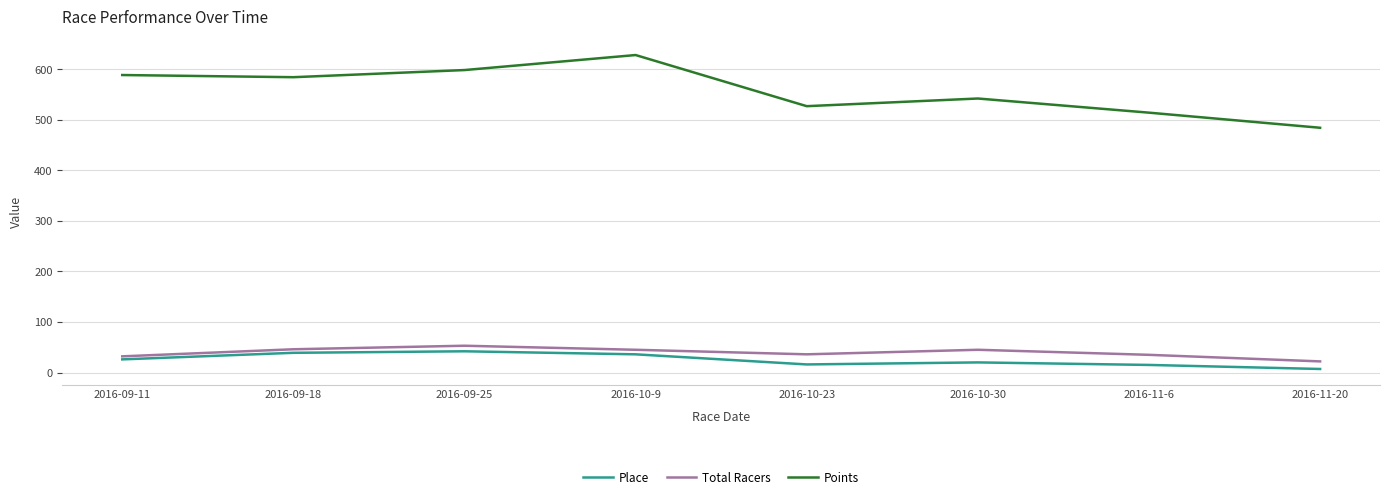

What are all the series names shown in the legend?

Place, Total Racers, Points